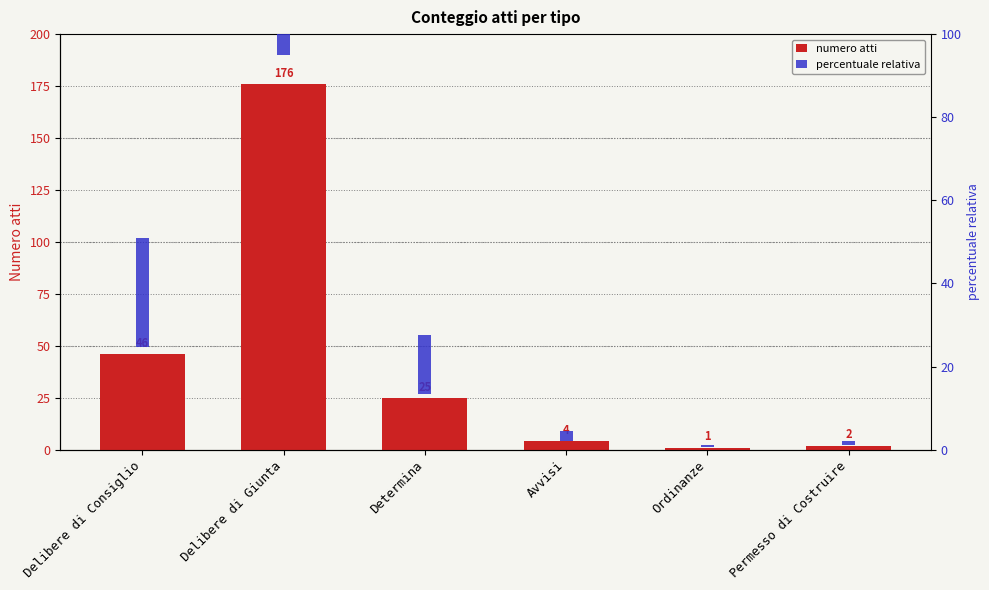

Reading left to right, extract all data points from this chart.

numero atti: Delibere di Consiglio=46.0	Delibere di Giunta=176.0	Determina=25.0	Avvisi=4.0	Ordinanze=1.0	Permesso di Costruire=2.0
percentuale relativa: Delibere di Consiglio=26.1	Delibere di Giunta=100.0	Determina=14.2	Avvisi=2.3	Ordinanze=0.6	Permesso di Costruire=1.1